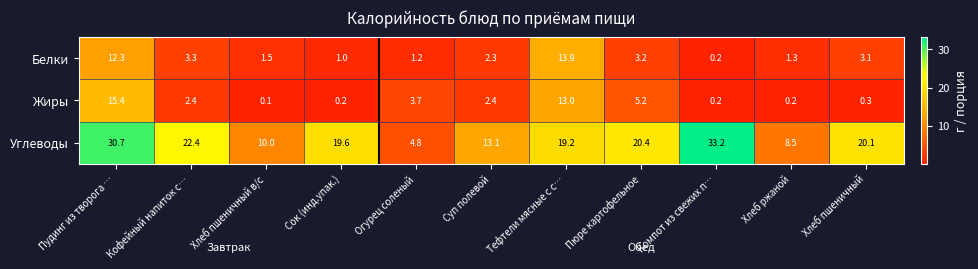

Which series has the largest range (max minus min)?

Углеводы